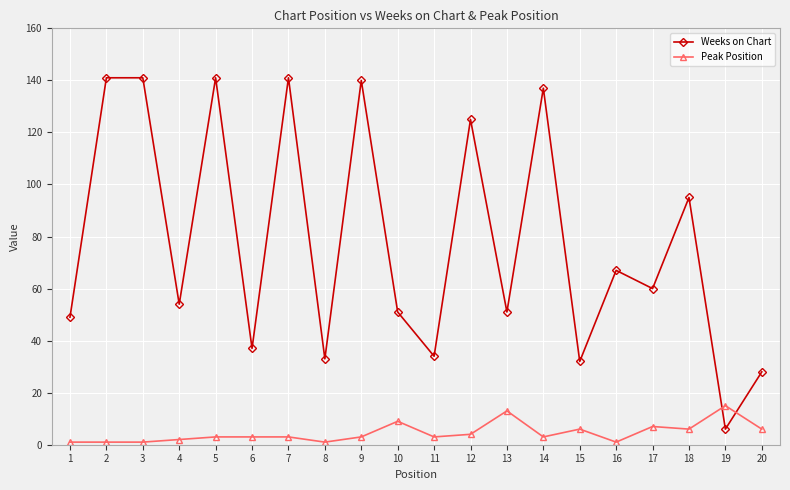

How many lines are shown in the chart?

2